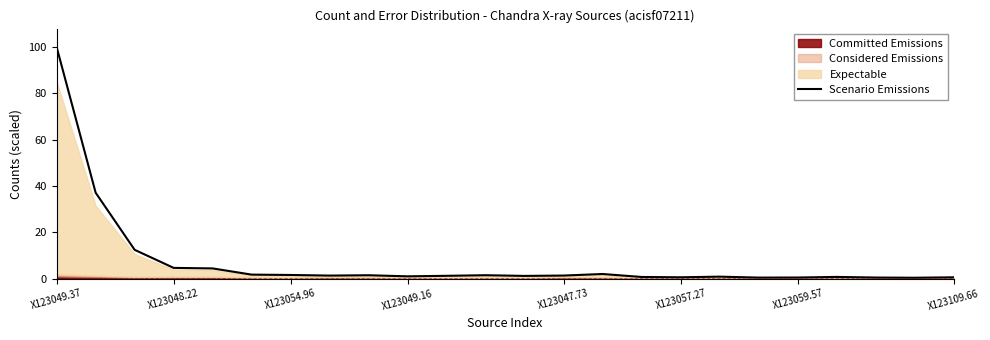

How many interior local peaks (higher than both neighbors) does the data have?

5